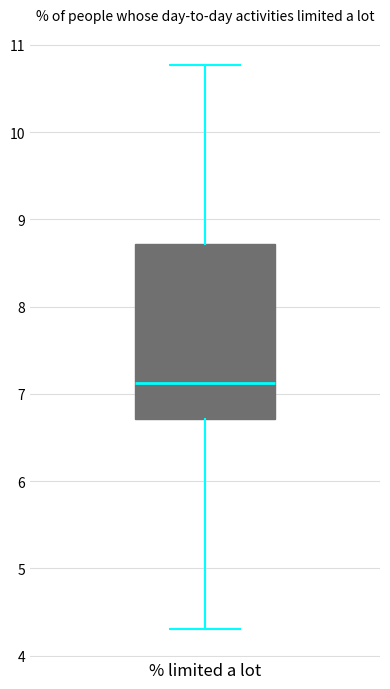

Transcribe this box plot: give where the median line is, the range the box spans, and where the two whiskers end, as read against the y-axis. The values are not printed on the chart, so give them approximately, as read against the axis.

median 7.1, box 6.7 to 8.7, whiskers 4.3 to 10.8